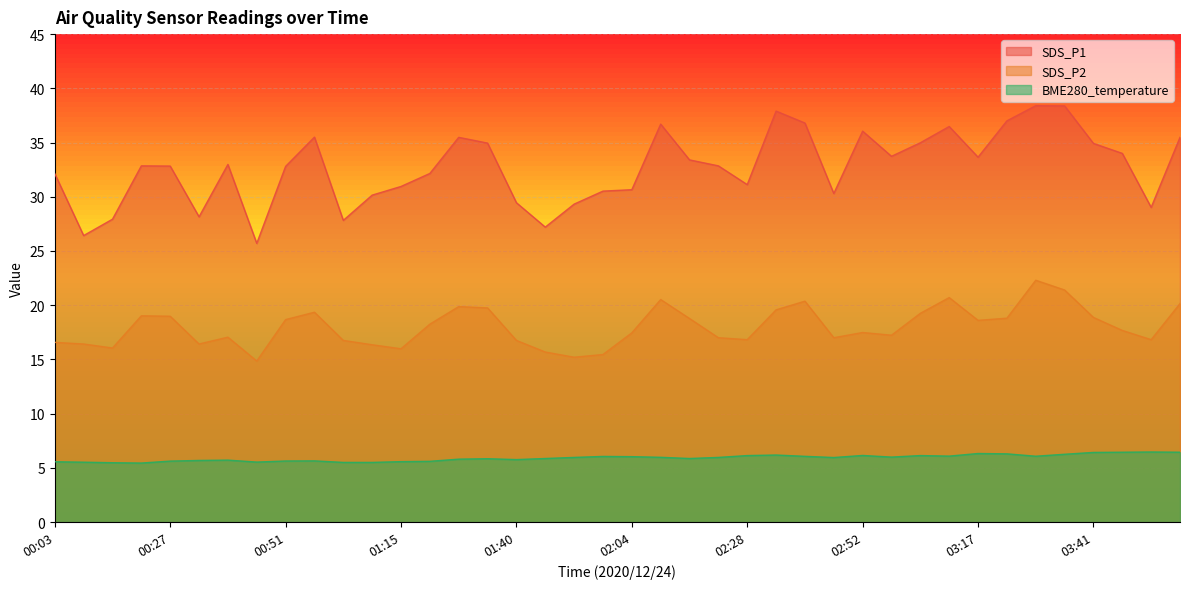

True or false: SDS_P2 and BME280_temperature cross at least once.

False